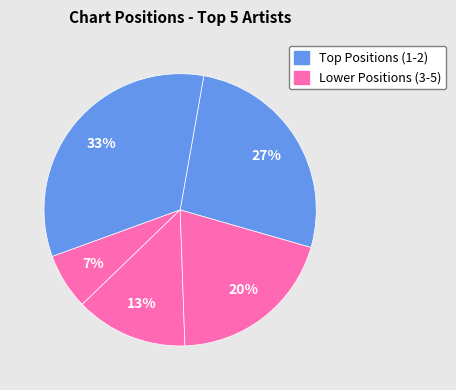

Count the number of slices in the pie.

5